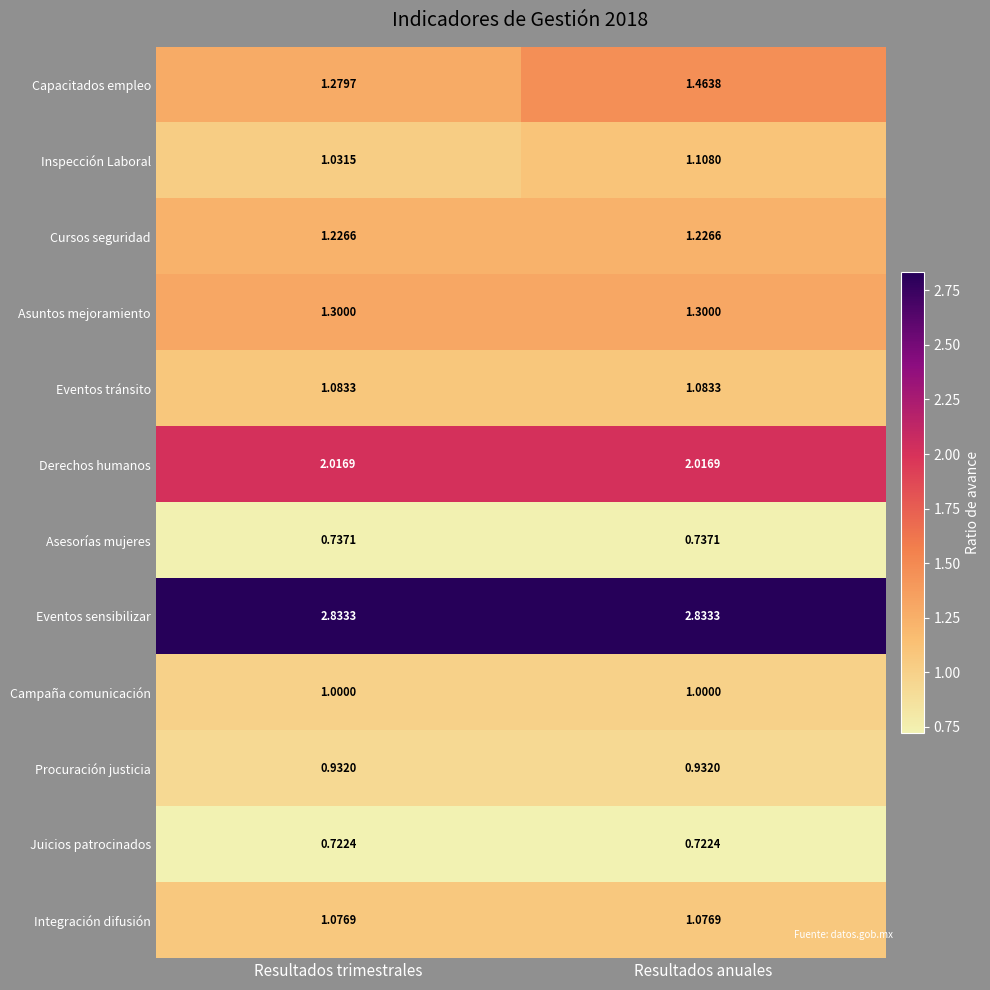

At Resultados trimestrales, list the series in order from smallest to largest.

Juicios patrocinados, Asesorías mujeres, Procuración justicia, Campaña comunicación, Inspección Laboral, Integración difusión, Eventos tránsito, Cursos seguridad, Capacitados empleo, Asuntos mejoramiento, Derechos humanos, Eventos sensibilizar